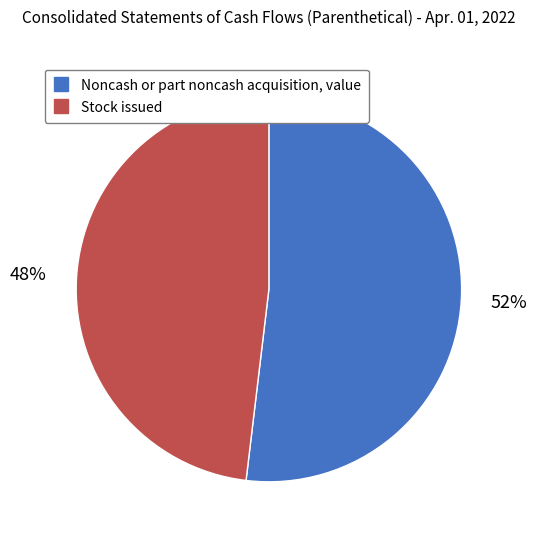

To the nearest percent, what is the average slice percentage?

50%